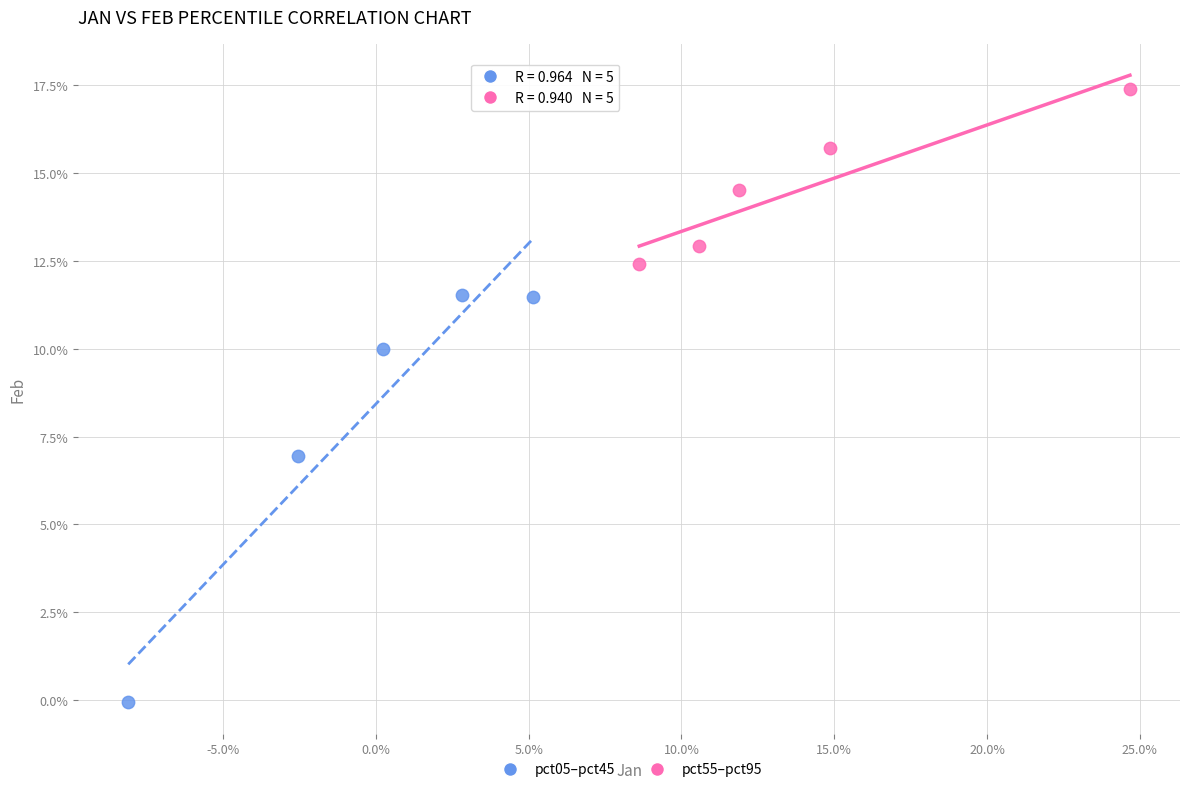

What are all the series names shown in the legend?

pct05–pct45, pct55–pct95